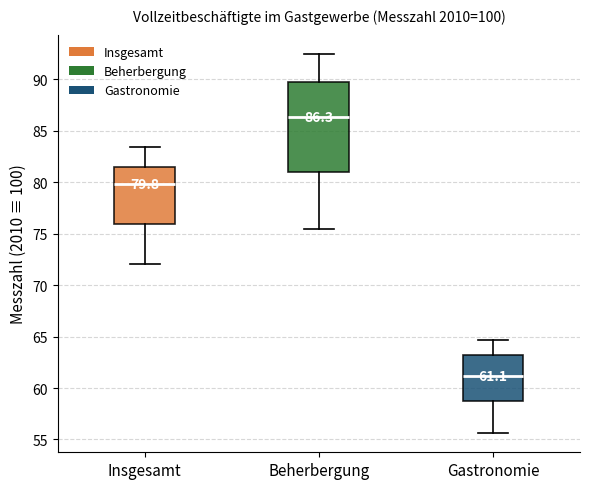

Comparing the boxes themselves (not the whiskers), which one is the tallest?

Beherbergung